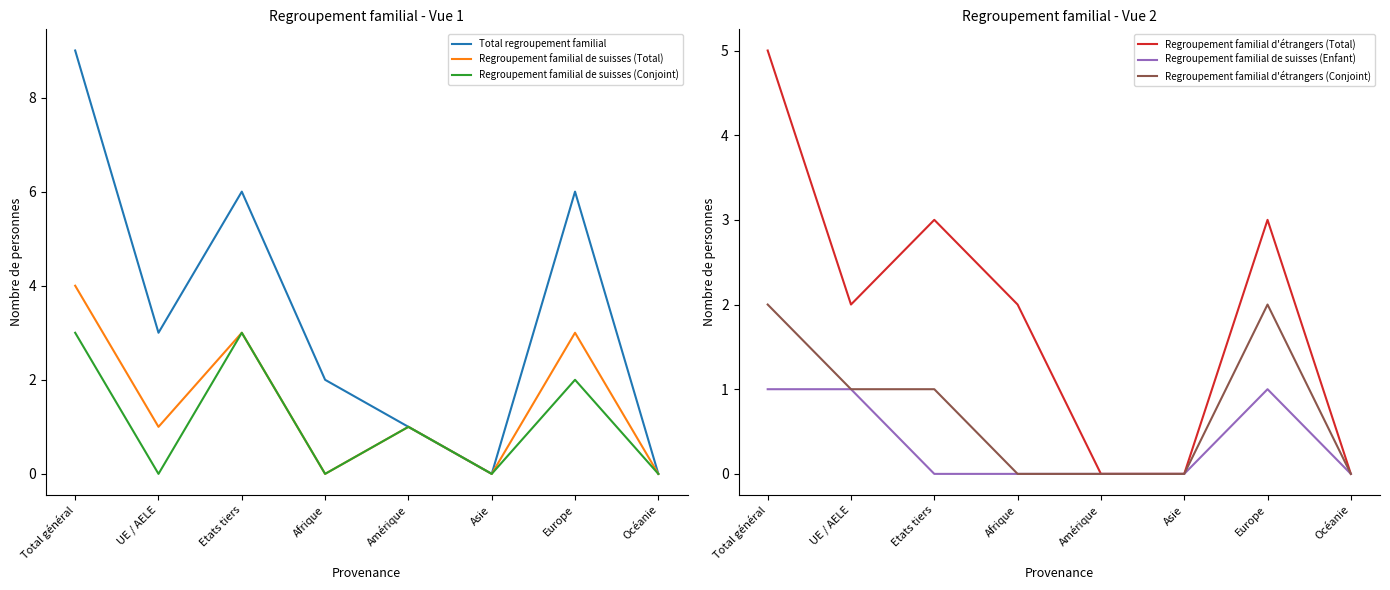

Where do Regroupement familial de suisses (Total) and Regroupement familial d'étrangers (Total) first cross each other?

Afrique and Amérique